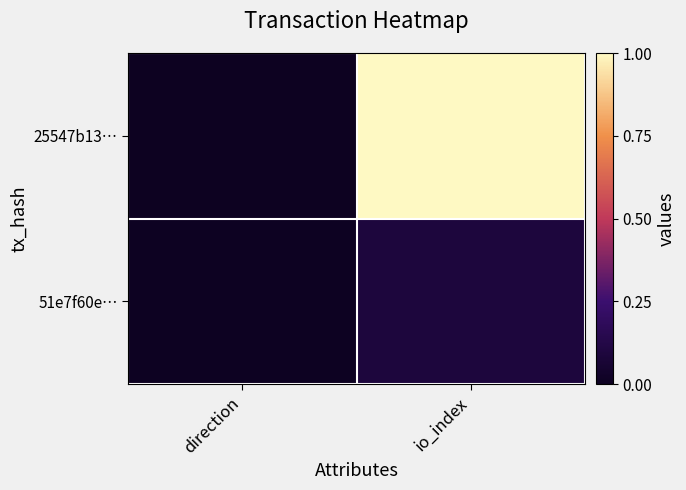

Rank the series at io_index from highest to lowest value.

25547b13…, 51e7f60e…